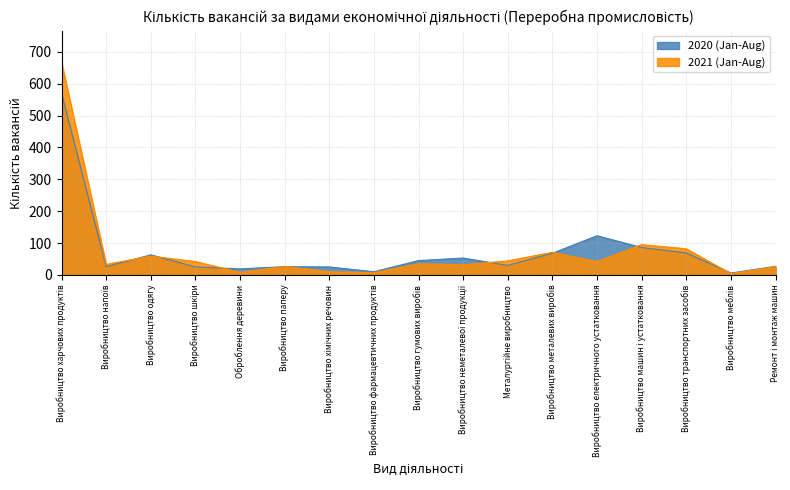

Is it true that 2020 (Jan-Aug) equals 193 at Виробництво електричного устатковання?

False